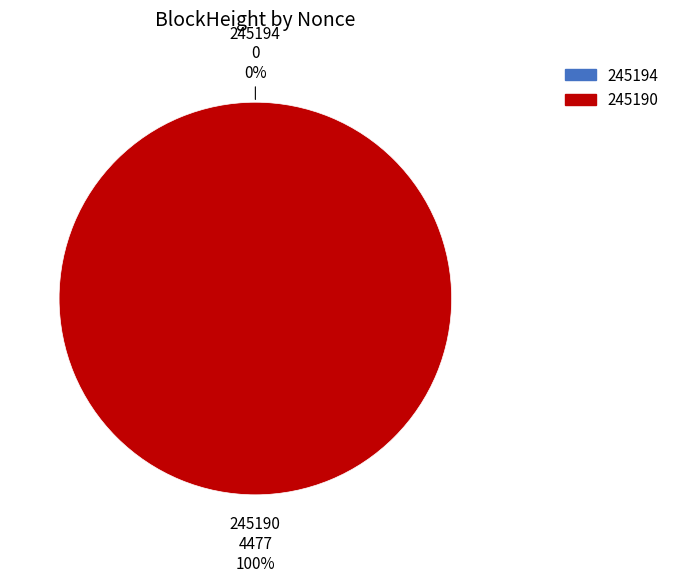

To the nearest percent, what portion does 245190 represent?

100%